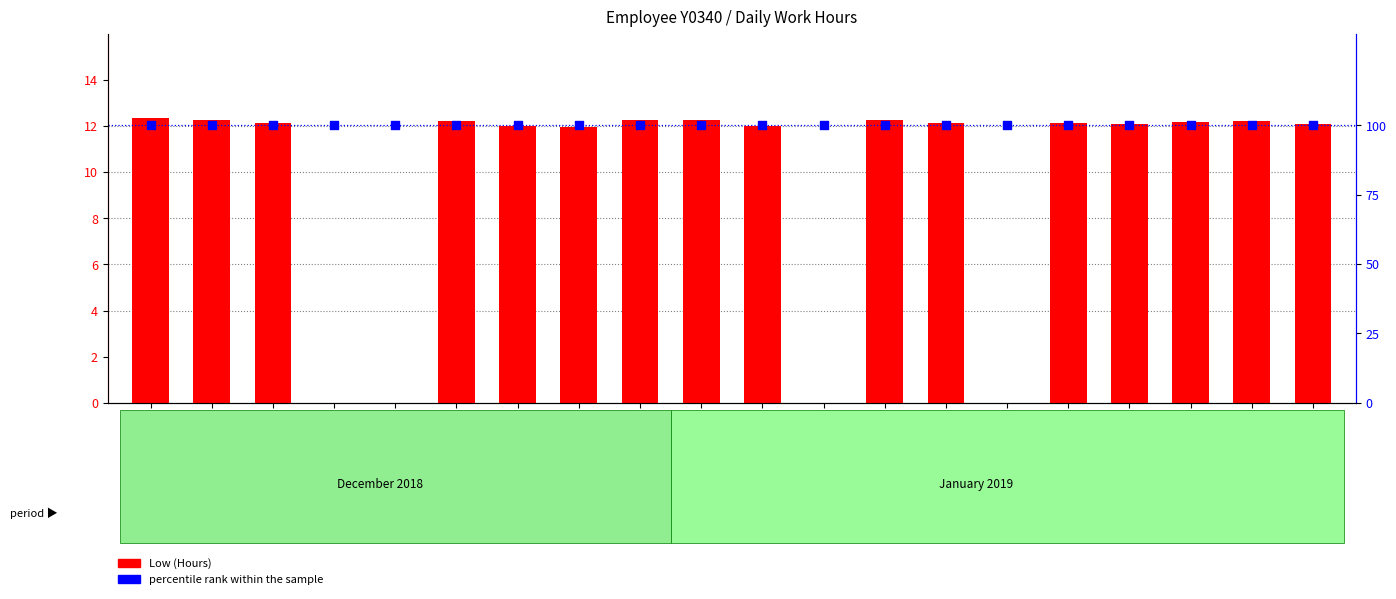

Which series reaches the minimum Y coordinate?

Low (Hours)